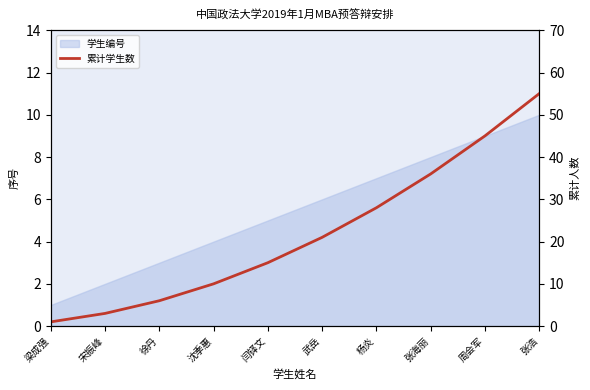

Which category has the highest value across all series?

张浩